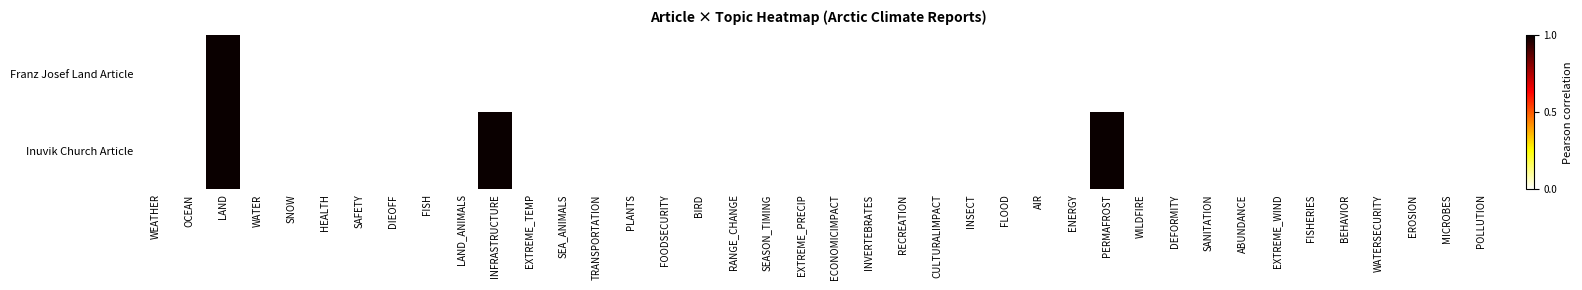

Reading left to right, list all the values displayed in this chart.

Franz Josef Land Article: WEATHER=0	OCEAN=0	LAND=1	WATER=0	SNOW=0	HEALTH=0	SAFETY=0	DIEOFF=0	FISH=0	LAND_ANIMALS=0	INFRASTRUCTURE=0	EXTREME_TEMP=0	SEA_ANIMALS=0	TRANSPORTATION=0	PLANTS=0	FOODSECURITY=0	BIRD=0	RANGE_CHANGE=0	SEASON_TIMING=0	EXTREME_PRECIP=0	ECONOMICIMPACT=0	INVERTEBRATES=0	RECREATION=0	CULTURALIMPACT=0	INSECT=0	FLOOD=0	AIR=0	ENERGY=0	PERMAFROST=0	WILDFIRE=0	DEFORMITY=0	SANITATION=0	ABUNDANCE=0	EXTREME_WIND=0	FISHERIES=0	BEHAVIOR=0	WATERSECURITY=0	EROSION=0	MICROBES=0	POLLUTION=0
Inuvik Church Article: WEATHER=0	OCEAN=0	LAND=1	WATER=0	SNOW=0	HEALTH=0	SAFETY=0	DIEOFF=0	FISH=0	LAND_ANIMALS=0	INFRASTRUCTURE=1	EXTREME_TEMP=0	SEA_ANIMALS=0	TRANSPORTATION=0	PLANTS=0	FOODSECURITY=0	BIRD=0	RANGE_CHANGE=0	SEASON_TIMING=0	EXTREME_PRECIP=0	ECONOMICIMPACT=0	INVERTEBRATES=0	RECREATION=0	CULTURALIMPACT=0	INSECT=0	FLOOD=0	AIR=0	ENERGY=0	PERMAFROST=1	WILDFIRE=0	DEFORMITY=0	SANITATION=0	ABUNDANCE=0	EXTREME_WIND=0	FISHERIES=0	BEHAVIOR=0	WATERSECURITY=0	EROSION=0	MICROBES=0	POLLUTION=0